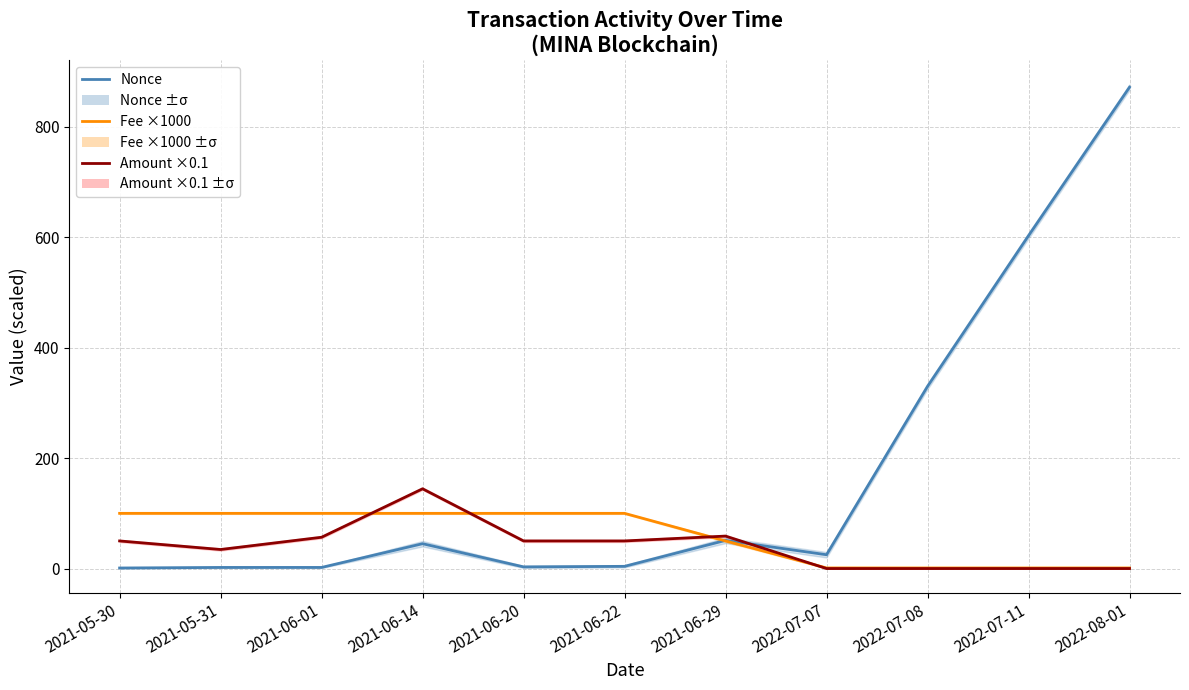

At which category does Nonce reach its first local valley?

2021-06-20